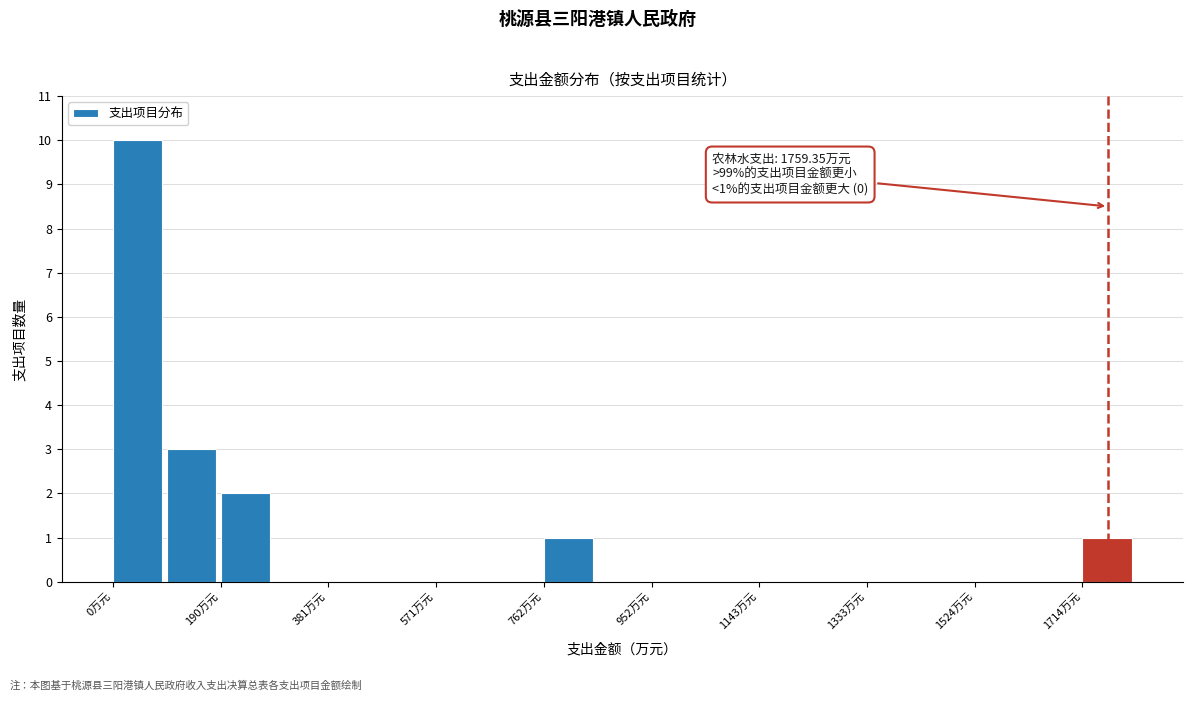

Which range on the x-axis has the tallest bar?

0 to 100